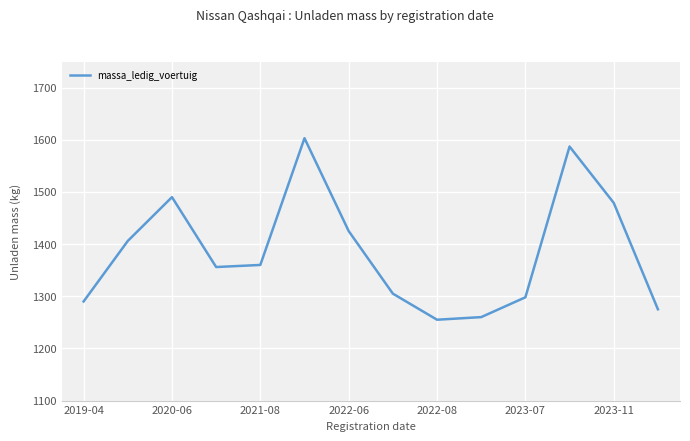

What is the smallest value displayed?

1255